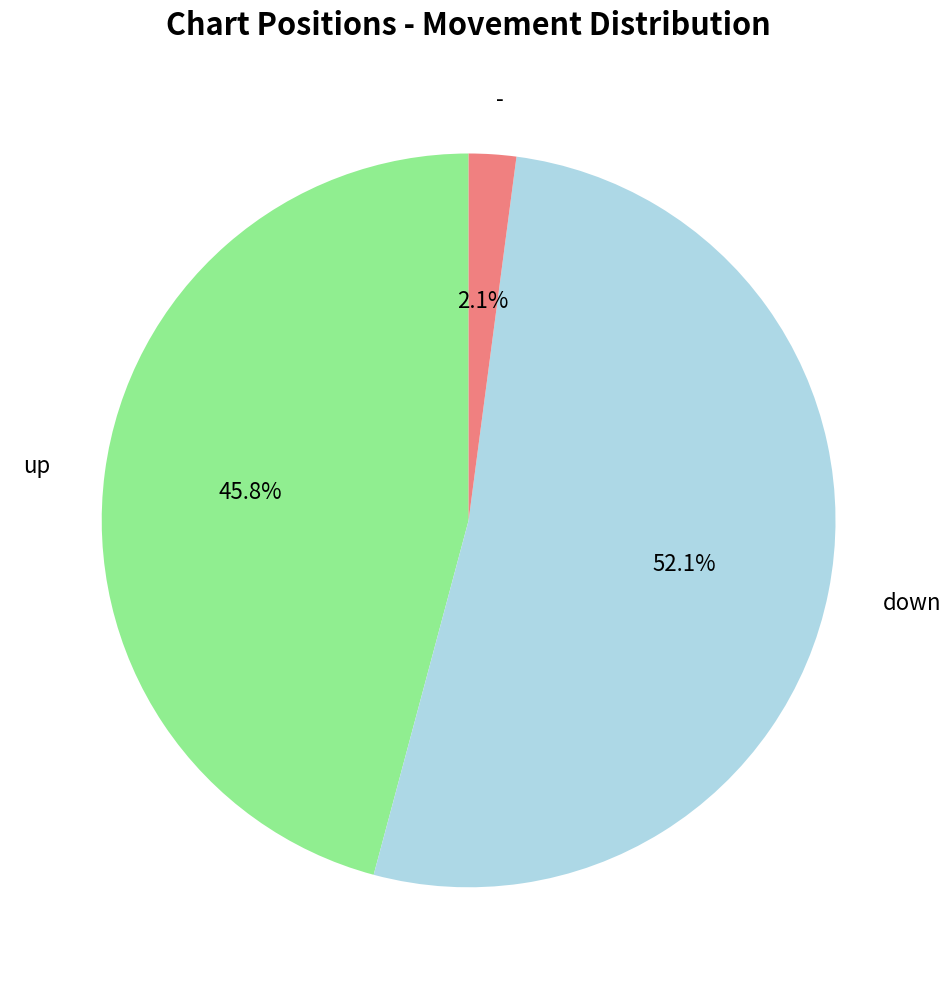

Which slice is the smallest?

-